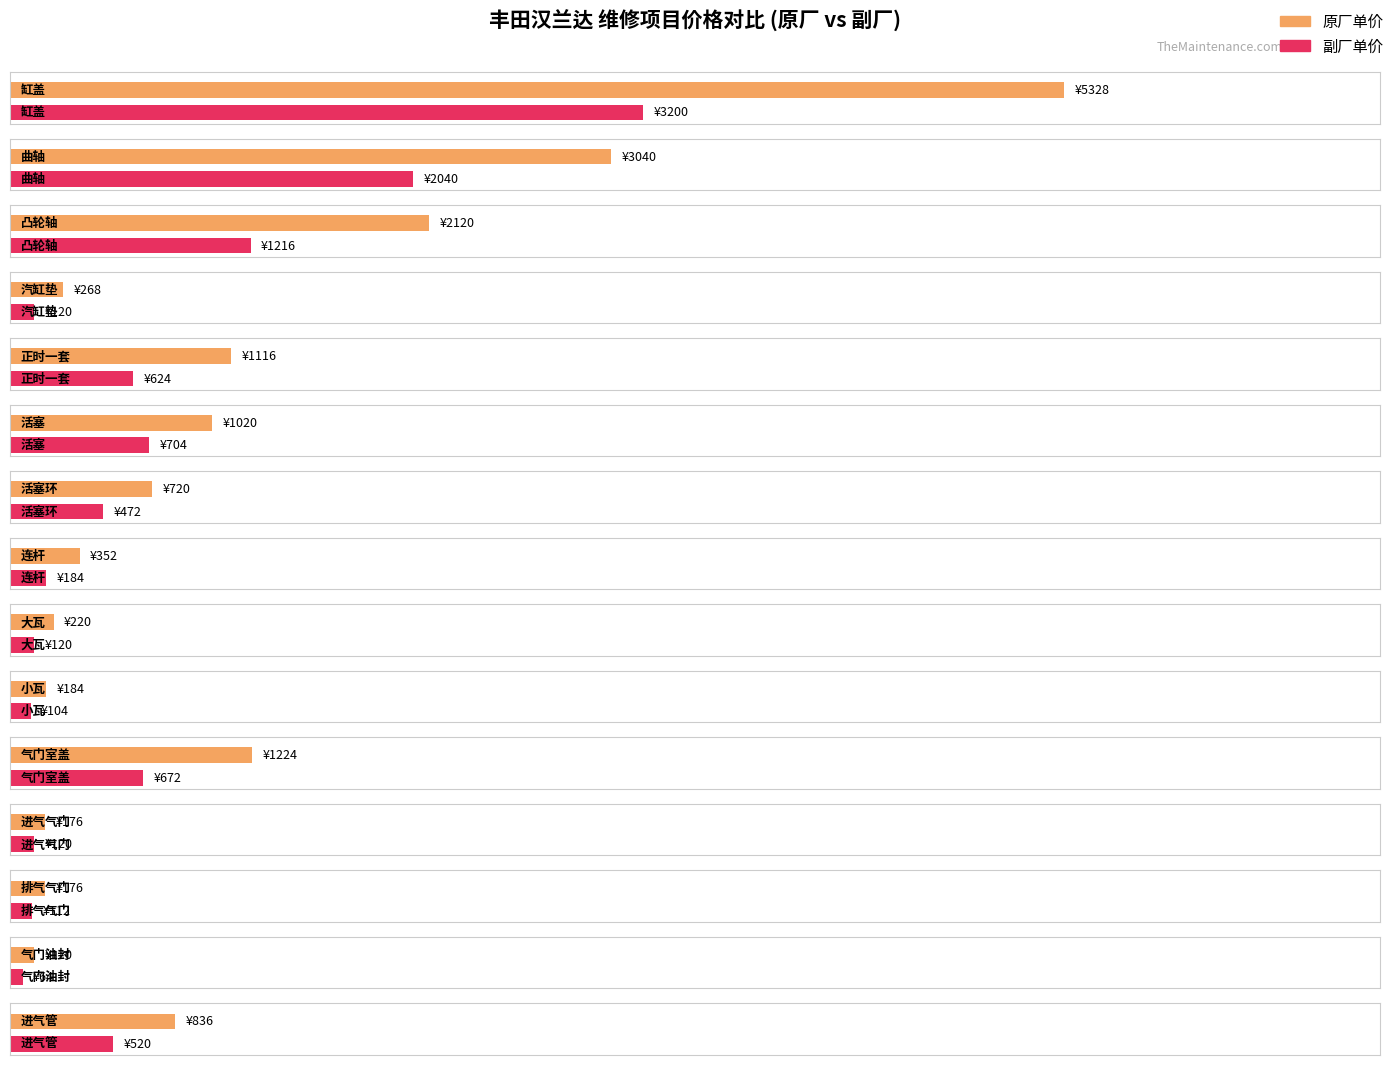

What is the average value of the 副厂单价 series?

685